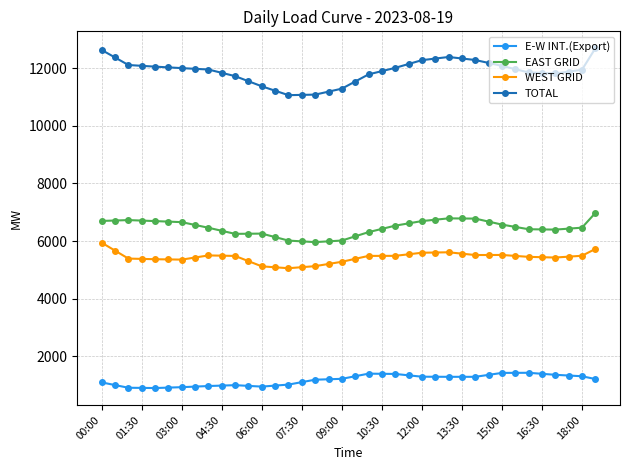

Which series has the largest range (max minus min)?

TOTAL